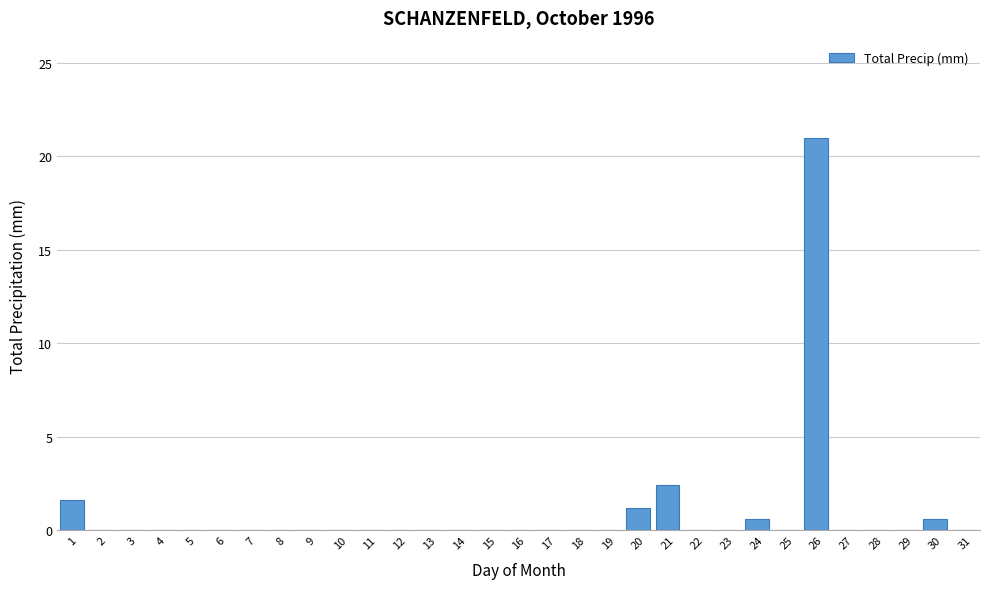

Which category has the highest value across all series?

26